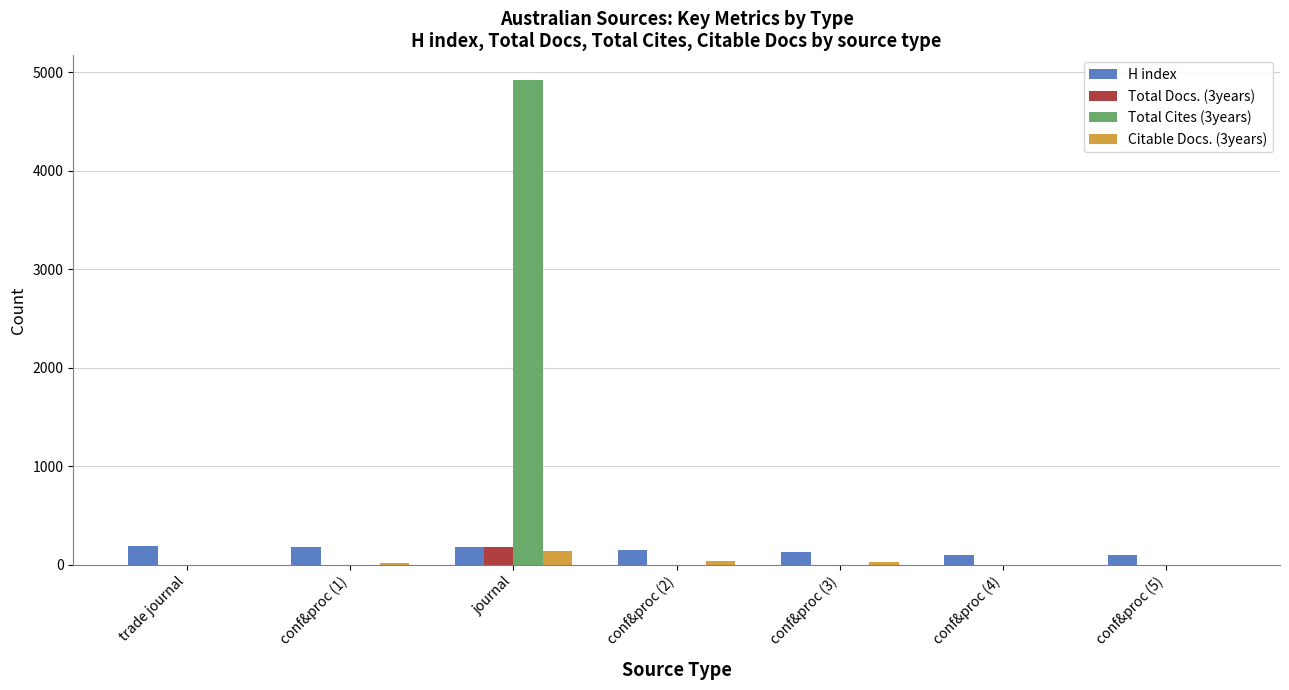

Count the number of data series in this chart.

4